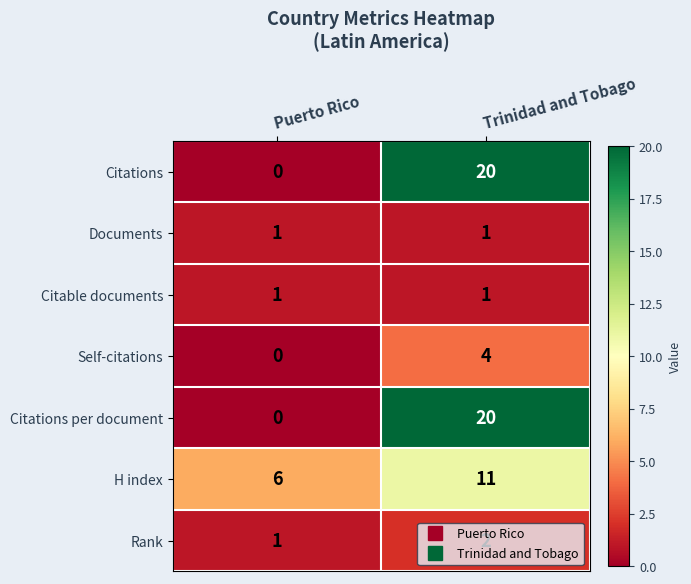

How many categories are shown in the chart?

2